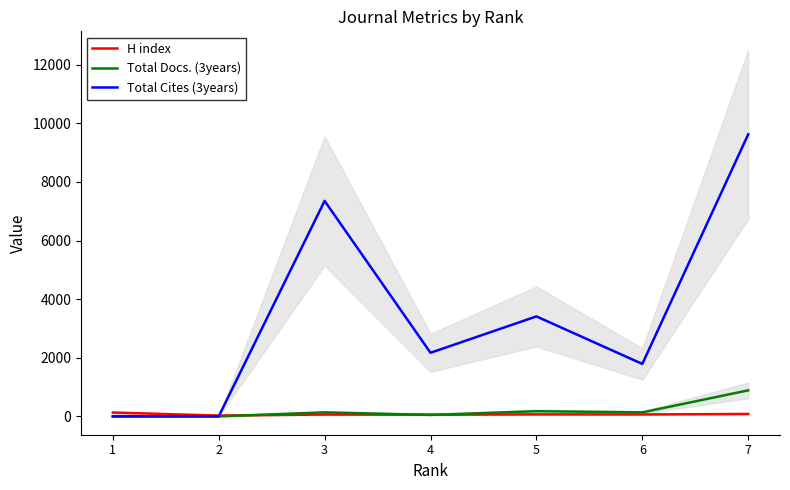

What is the difference between the highest and lowest values at 1?

131